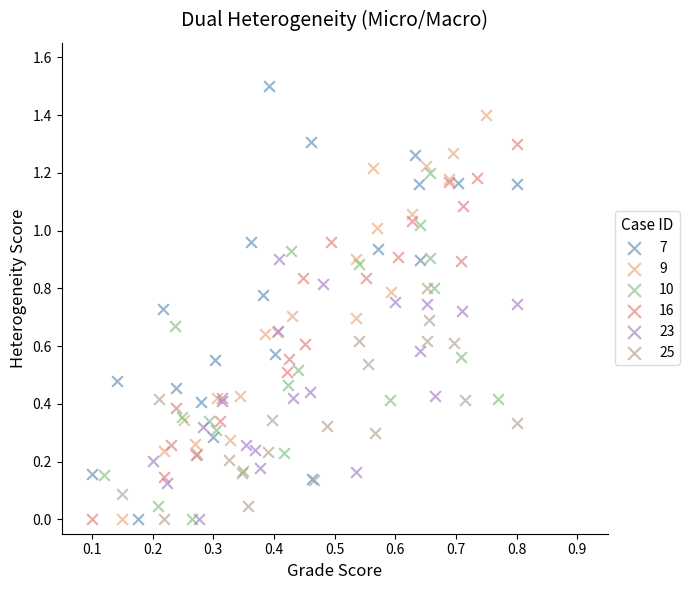

Which series has the widest spread of Y values?

7